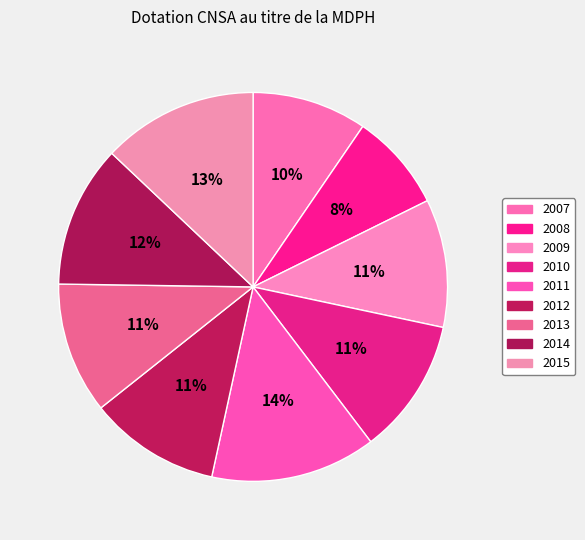

Count the number of slices in the pie.

9